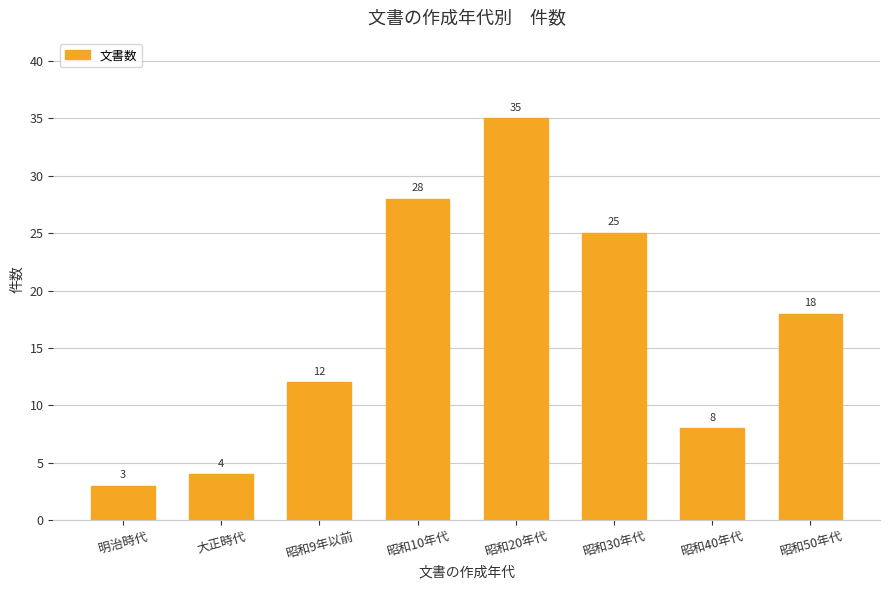

What is the change in value from 明治時代 to 昭和9年以前?

+9